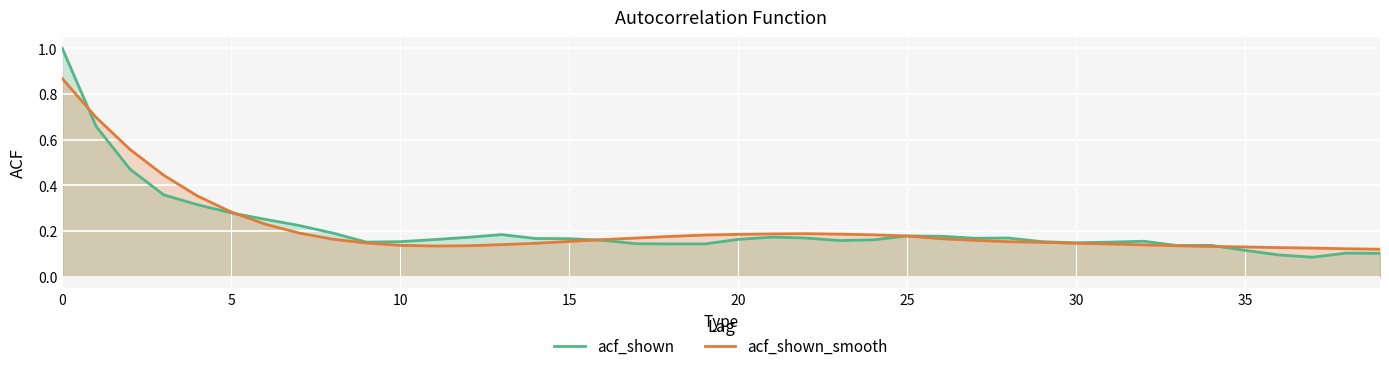

Read the acf_shown_smooth value at 19.

0.2